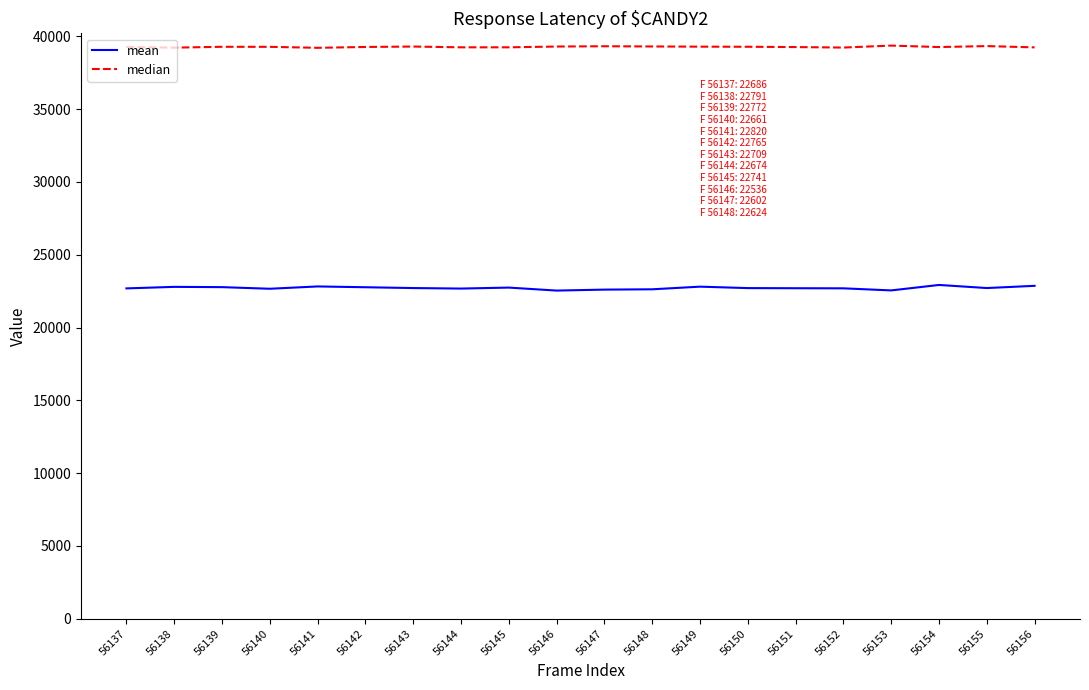

What is the highest value of the mean series?

22922